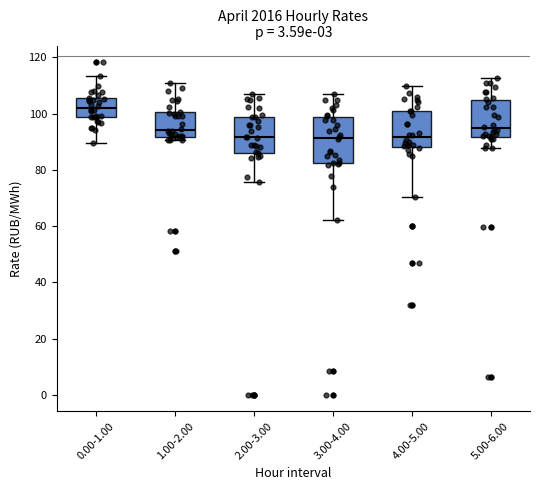

Where is the upper edge of the box for 2.00-3.00 on the y-axis? The values are not printed on the chart, so give them approximately, as read against the axis.

98